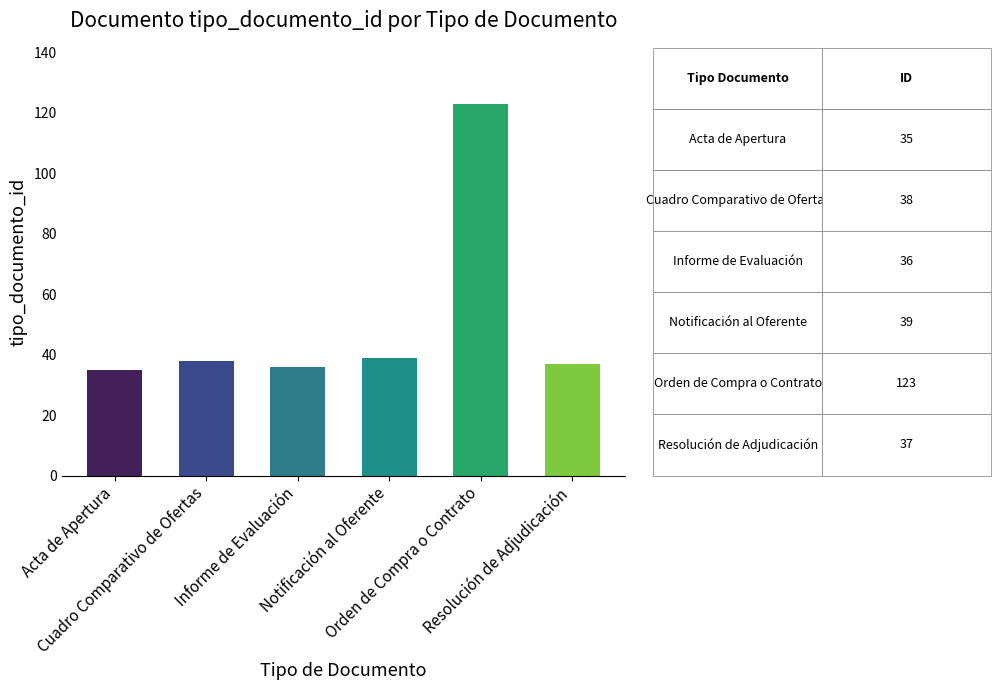

What value does the data have at Orden de Compra o Contrato, to the nearest 5?

125